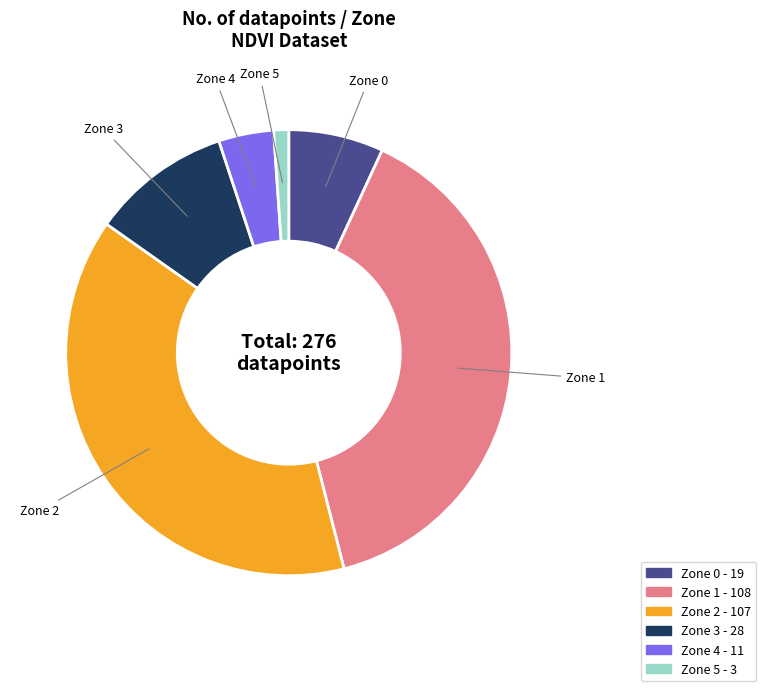

Is it true that Zone 0 - 19 is 7% of the pie?

True